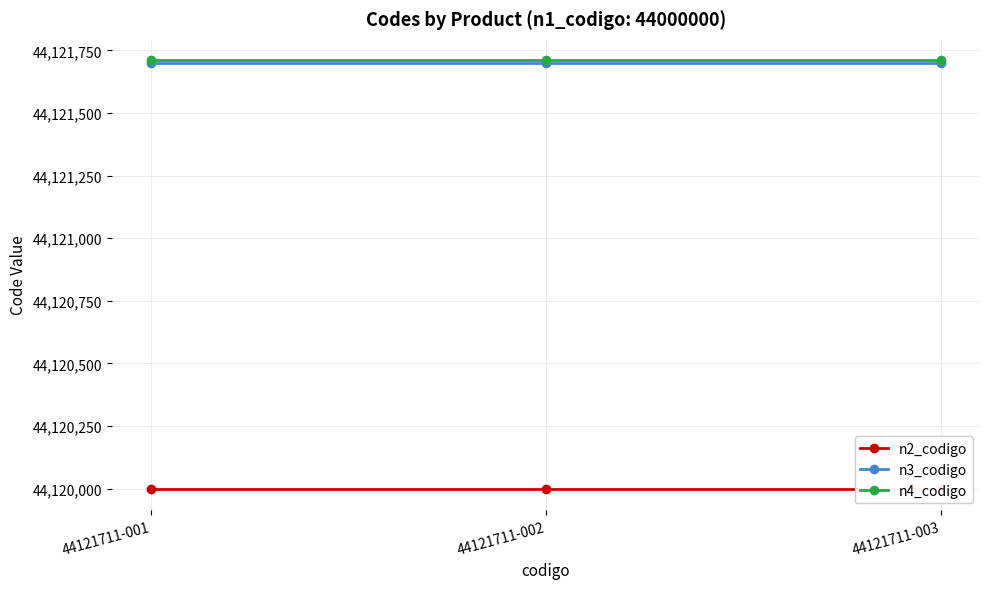

What is the sum of the n4_codigo values at 44121711-003 and 44121711-001?

88243422